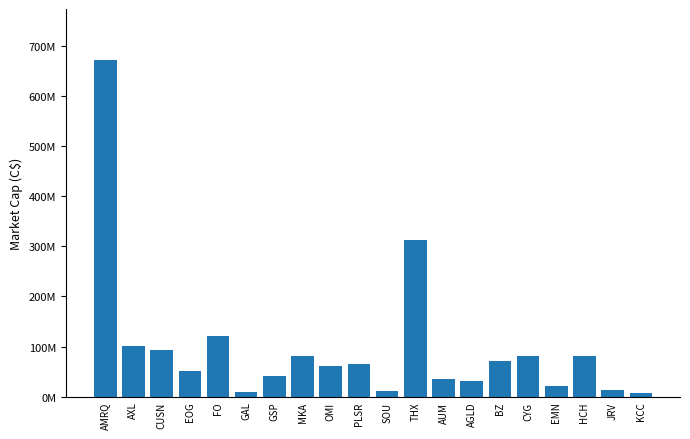

What is the greatest value displayed?

672116937.7